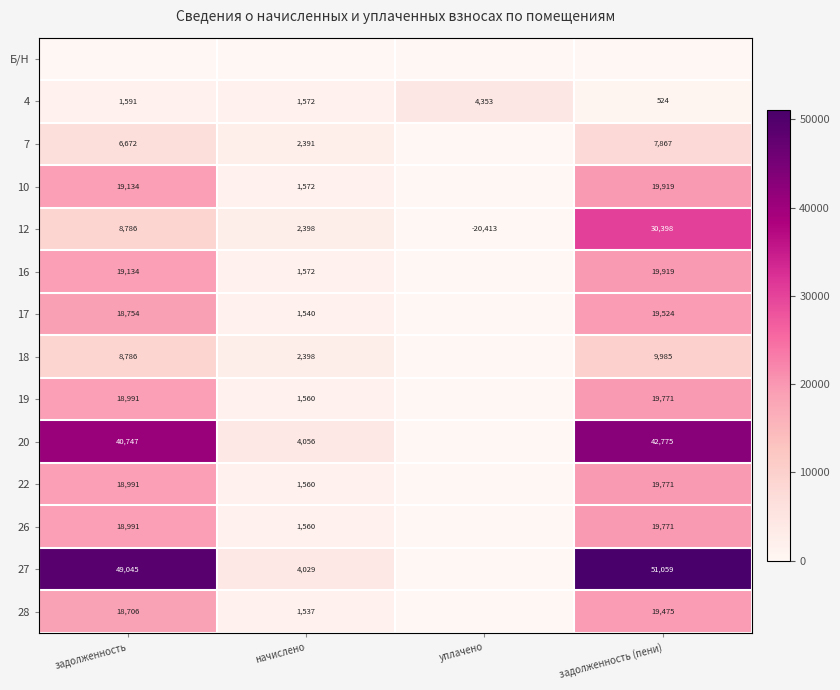

What is the difference between the 7 values at задолженность (пени) and уплачено?

7867.2